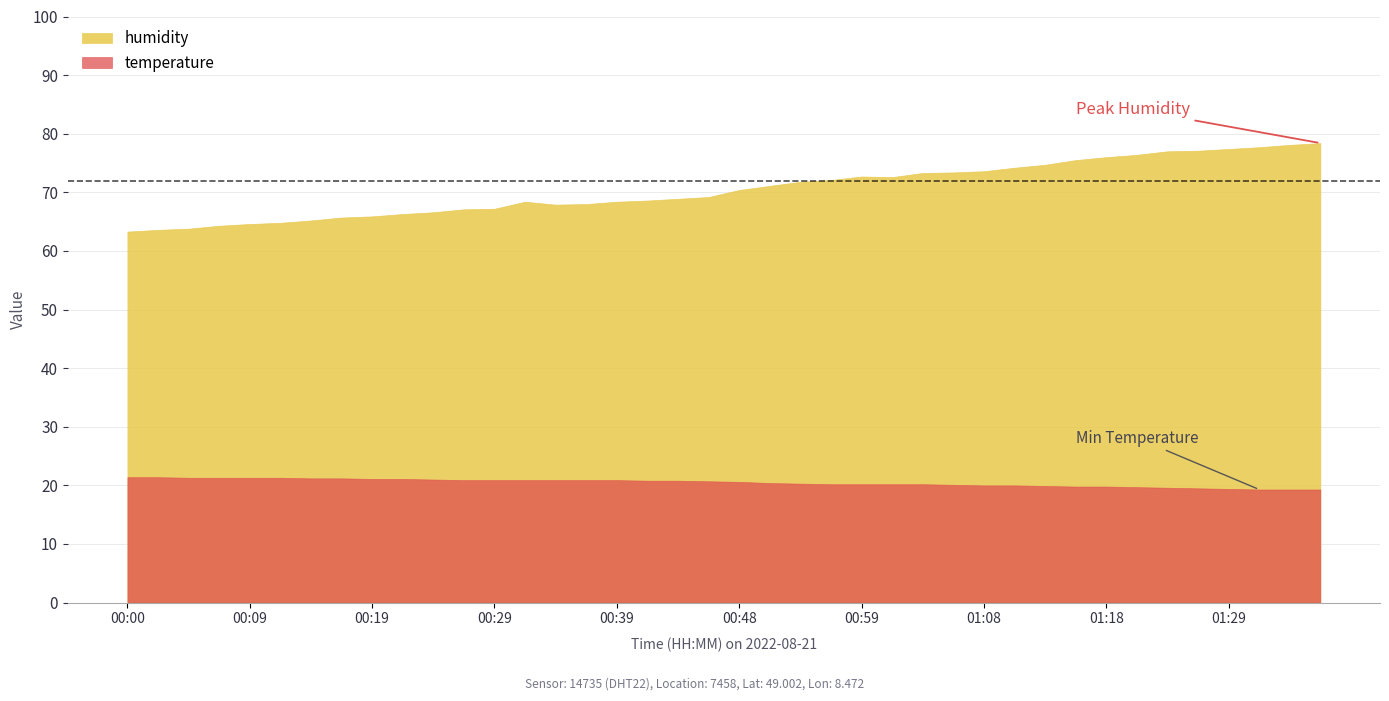

Reading left to right, list all the values displayed in this chart.

temperature: 00:00=21.4	00:02=21.4	00:04=21.3	00:07=21.3	00:09=21.3	00:12=21.3	00:14=21.2	00:17=21.2	00:19=21.1	00:21=21.1	00:24=21.0	00:26=20.9	00:29=20.9	00:31=20.9	00:34=20.9	00:36=20.9	00:39=20.9	00:41=20.8	00:44=20.8	00:46=20.7	00:48=20.6	00:51=20.4	00:54=20.3	00:56=20.2	00:59=20.2	01:01=20.2	01:03=20.2	01:06=20.1	01:08=20.0	01:11=20.0	01:13=19.9	01:16=19.8	01:18=19.8	01:21=19.7	01:23=19.6	01:26=19.5	01:29=19.4	01:31=19.3	01:34=19.3	01:36=19.3
humidity: 00:00=63.3	00:02=63.6	00:04=63.8	00:07=64.3	00:09=64.6	00:12=64.8	00:14=65.2	00:17=65.7	00:19=65.9	00:21=66.3	00:24=66.6	00:26=67.1	00:29=67.2	00:31=68.4	00:34=67.9	00:36=68.0	00:39=68.4	00:41=68.6	00:44=68.9	00:46=69.2	00:48=70.4	00:51=71.1	00:54=71.8	00:56=72.1	00:59=72.7	01:01=72.6	01:03=73.3	01:06=73.4	01:08=73.6	01:11=74.2	01:13=74.7	01:16=75.5	01:18=76.0	01:21=76.4	01:23=77.0	01:26=77.1	01:29=77.4	01:31=77.7	01:34=78.1	01:36=78.4